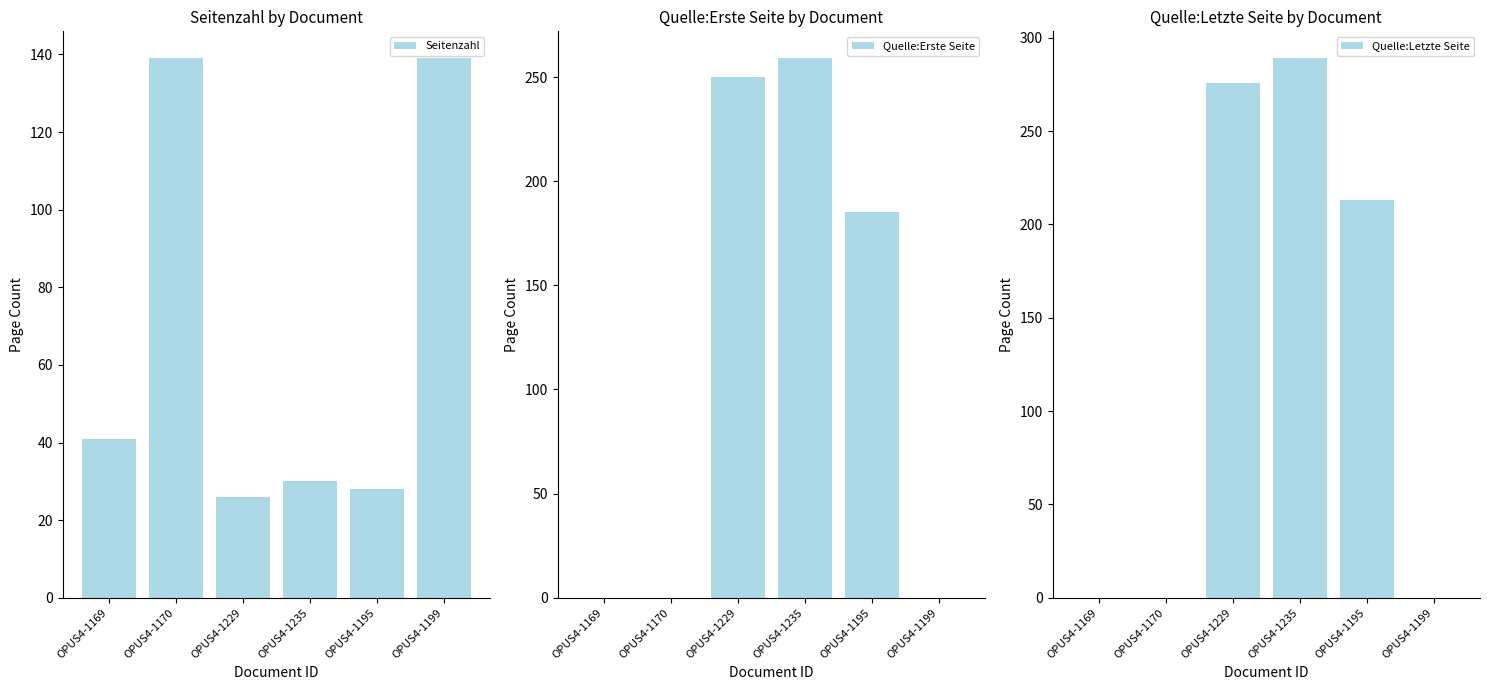

Are the bars horizontal?

No